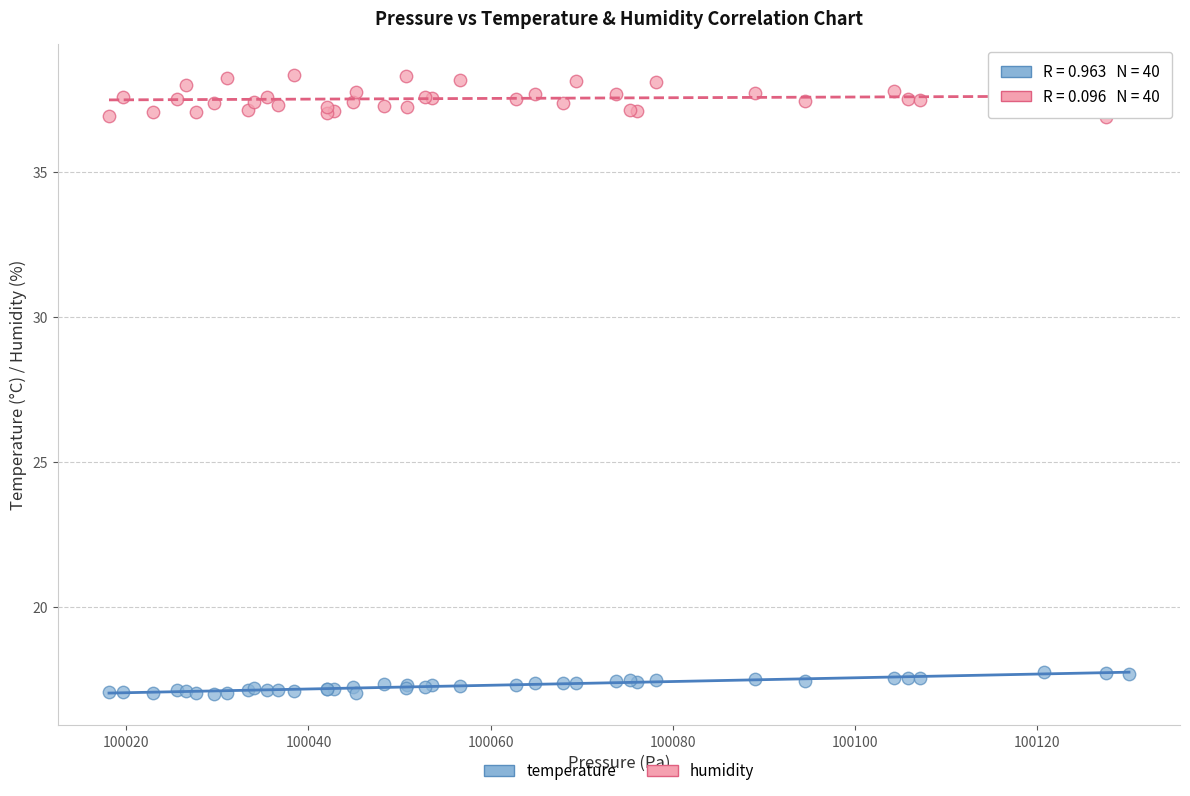

Which series reaches the minimum Y coordinate?

temperature